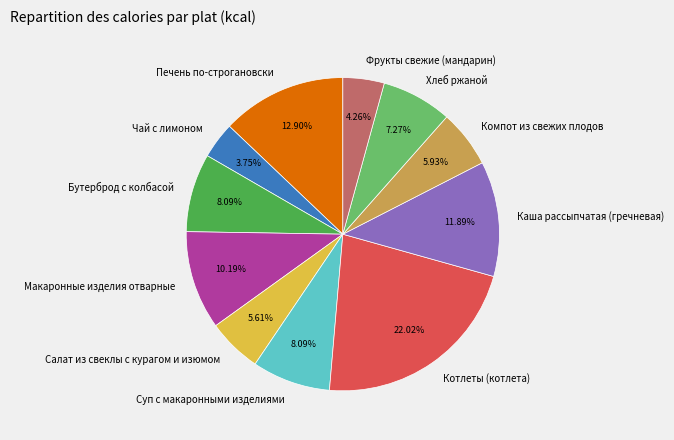

Which slice is the smallest?

Чай с лимоном